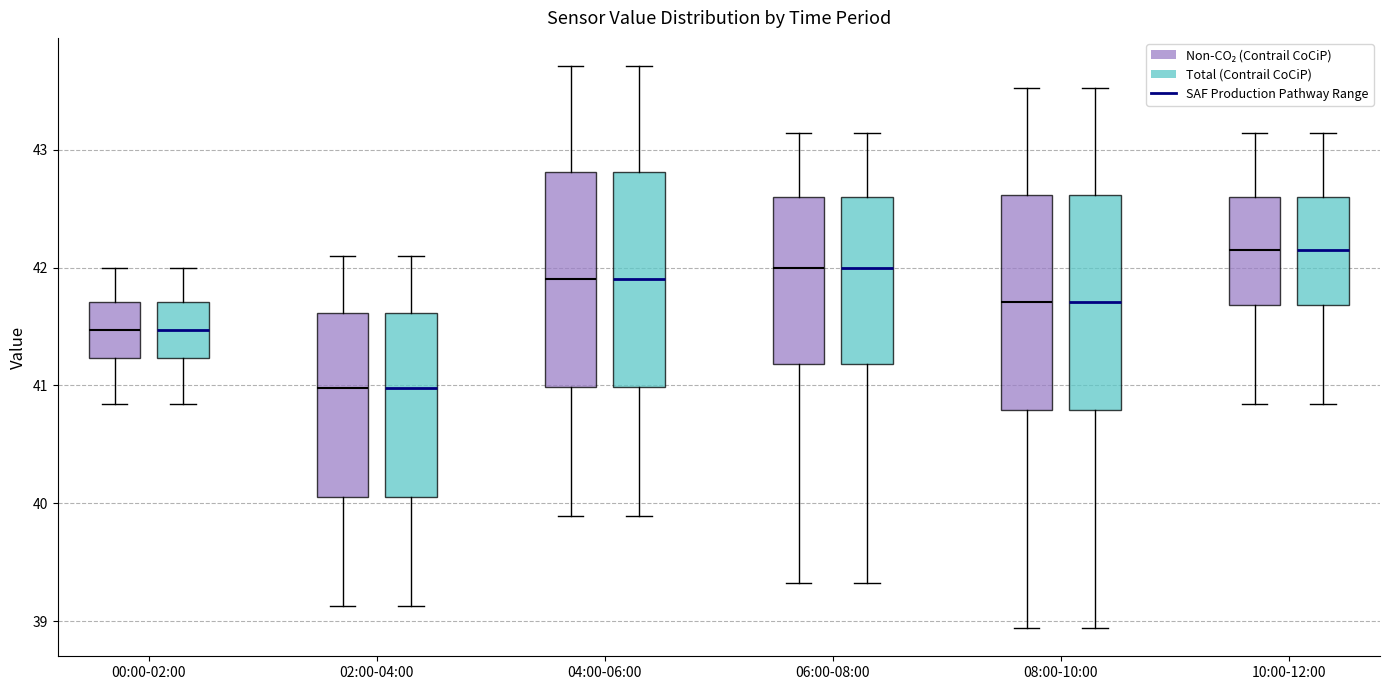

Where does the lower whisker of the box for 08:00-10:00 (Total (Contrail CoCiP)) end on the y-axis? The values are not printed on the chart, so give them approximately, as read against the axis.

38.9